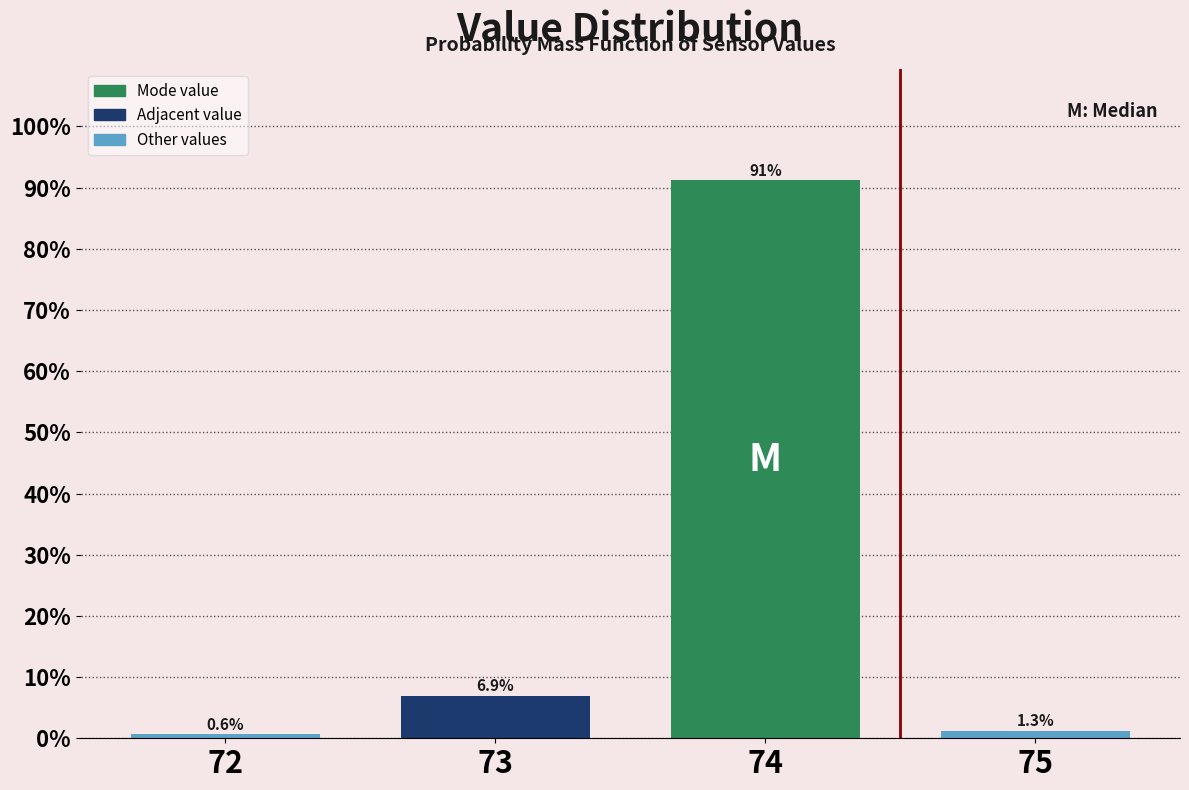

Reading left to right, extract all data points from this chart.

72=0.6	73=6.9	74=91.2	75=1.3